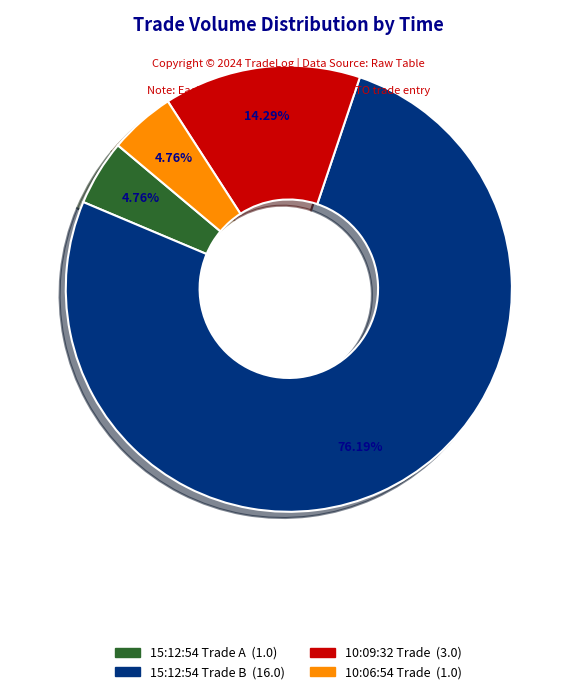

How many slices are in this pie chart?

4